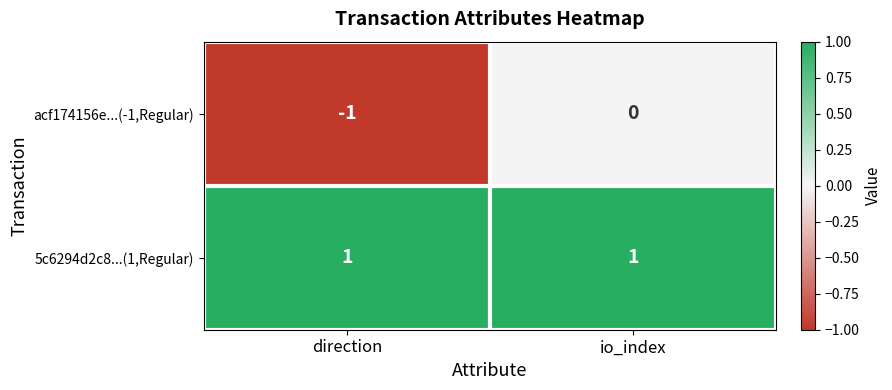

Reading left to right, extract all data points from this chart.

acf174156e...(-1,Regular): -1	0
5c6294d2c8...(1,Regular): 1	1